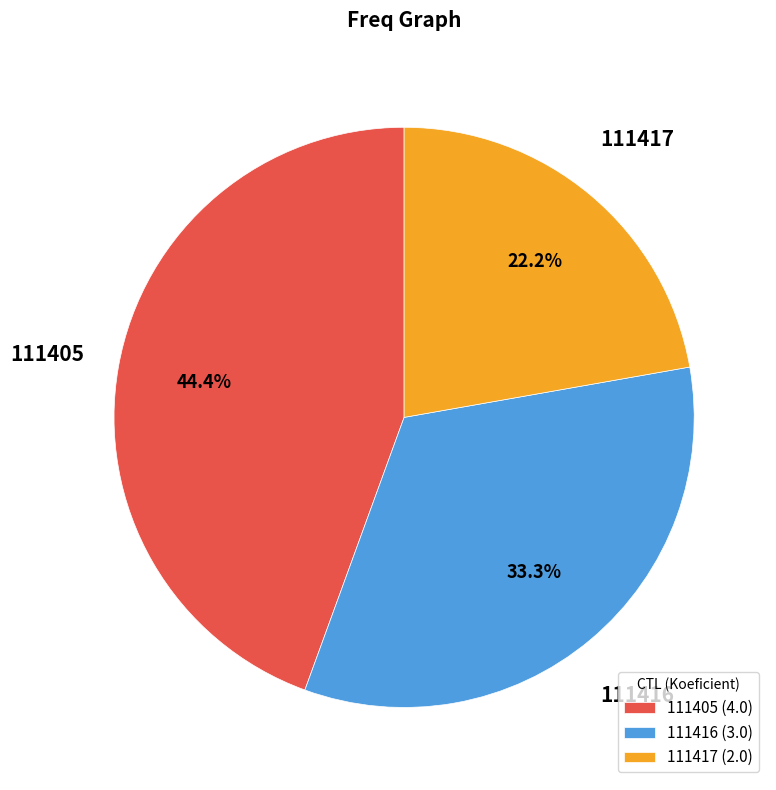

How many segments does this pie chart have?

3